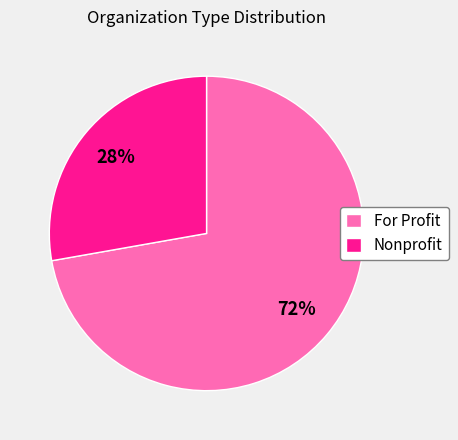

Does For Profit account for over 50% of the chart?

Yes